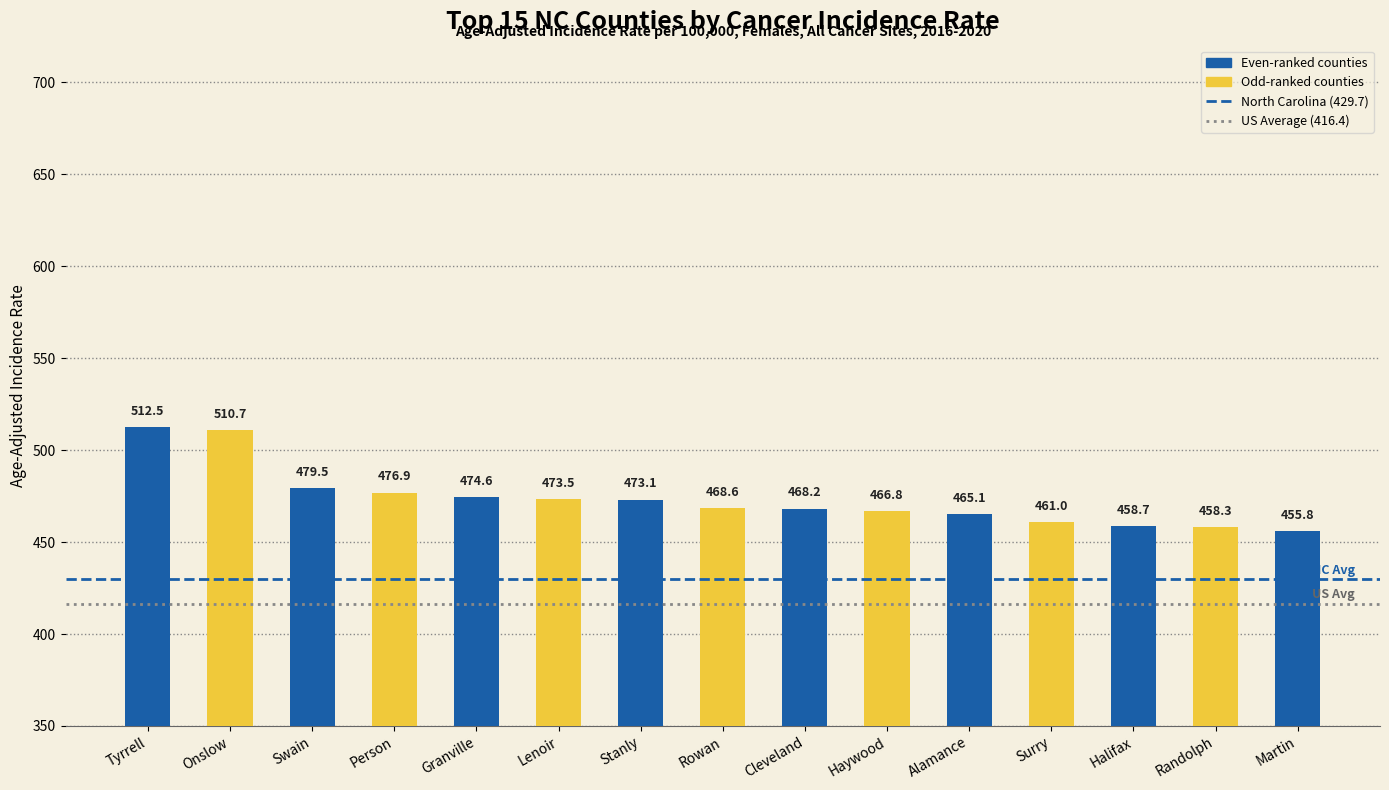

What is the value of the North Carolina (429.7) bar at the 1st from the left?

429.7